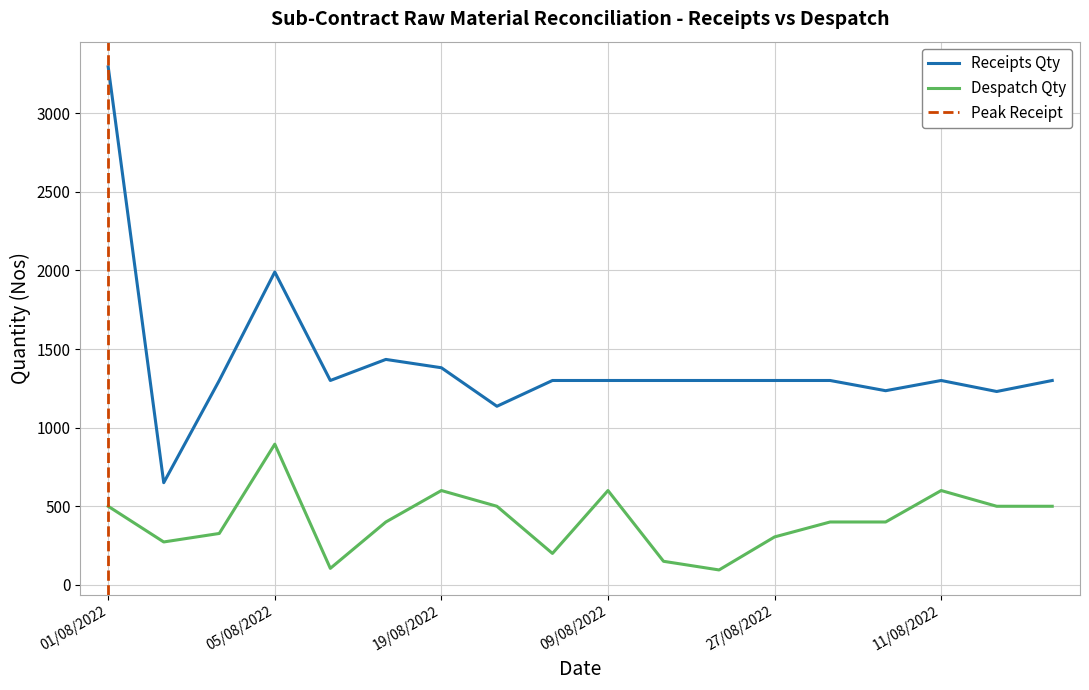

What is the difference between the second highest and second lowest values in the Despatch Qty series?

495